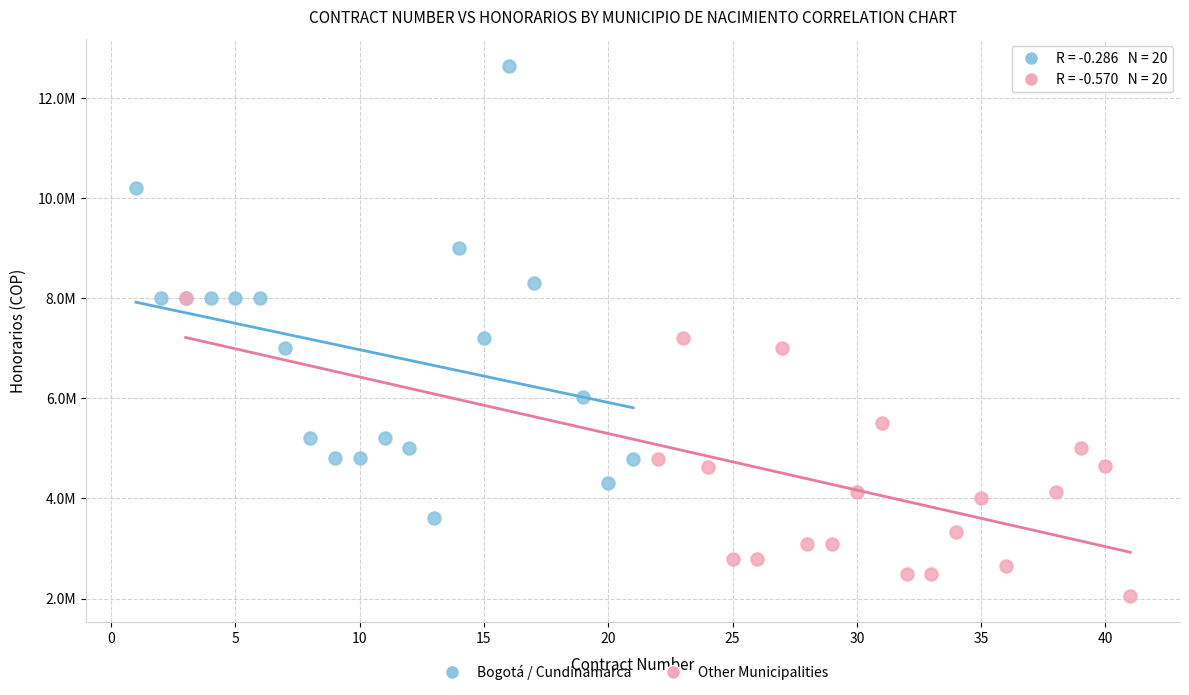

What are all the series names shown in the legend?

Bogotá / Cundinamarca, Other Municipalities